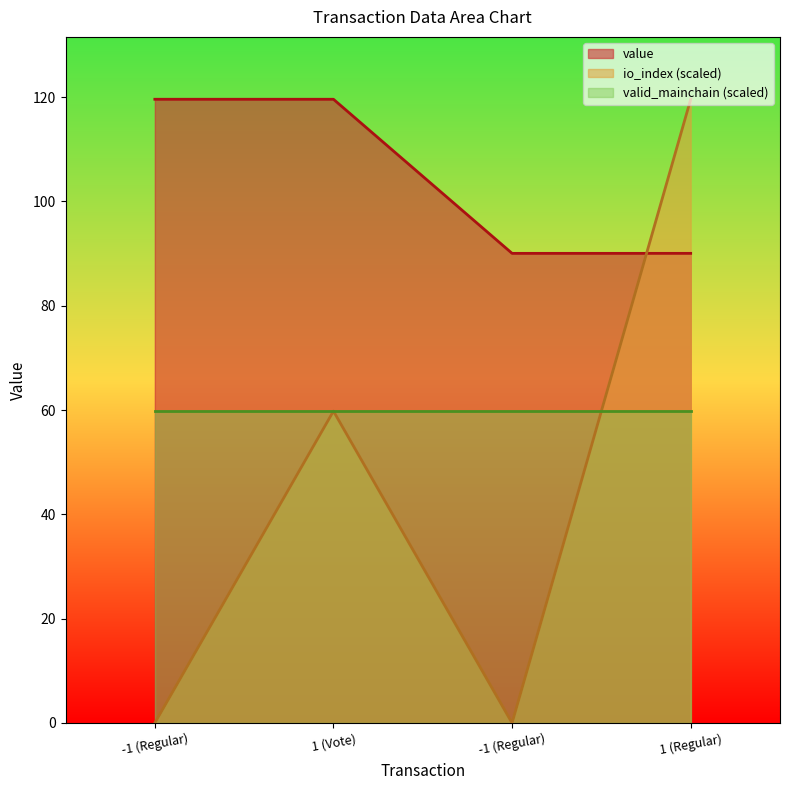

What is the label of the 2nd point from the right?

-1 (Regular)